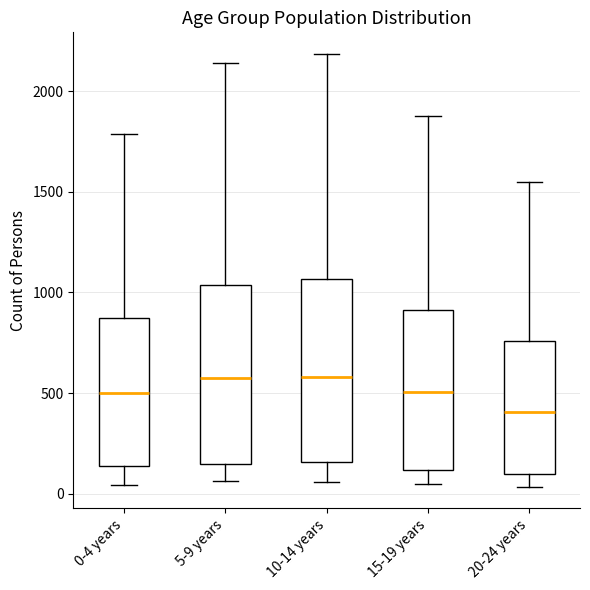

Which box has the lowest median line?

20-24 years